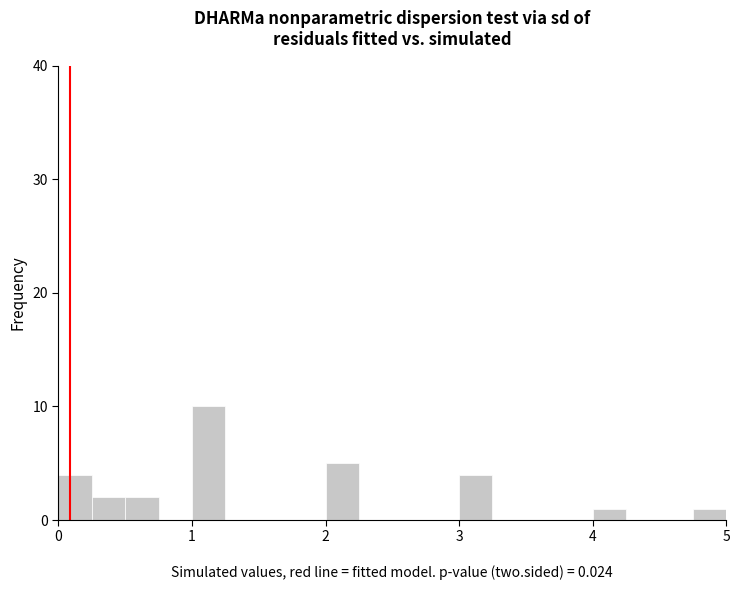

Around what value on the x-axis is the tallest bar? Give the approximate position of its centre, as read against the axis.

1.1